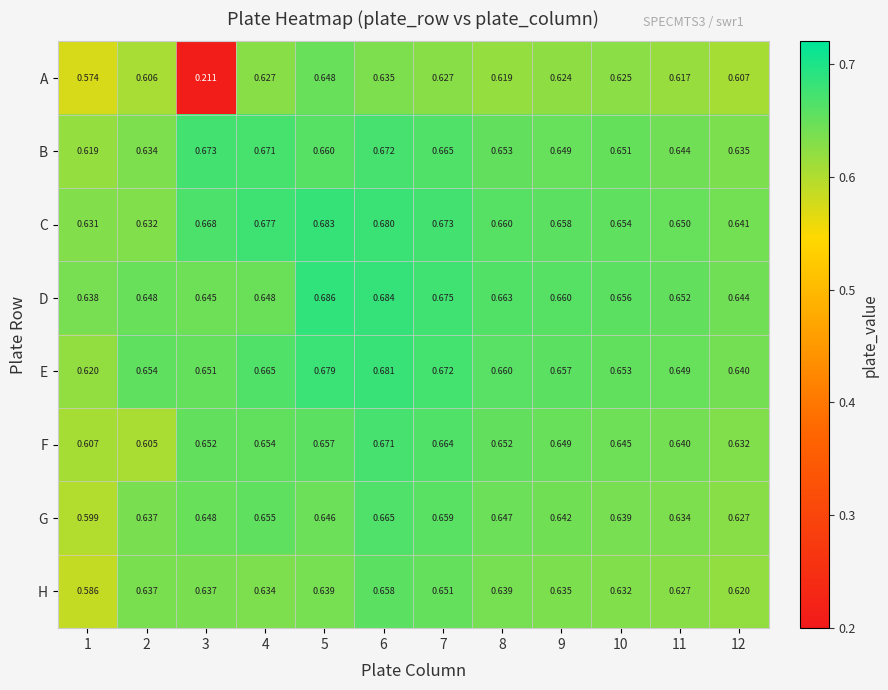

Rank the series at 12 from lowest to highest value.

A, H, G, F, B, E, C, D